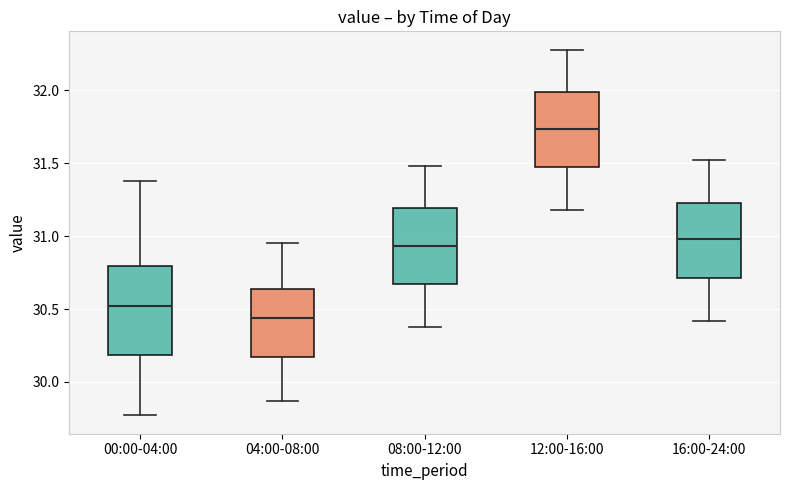

Where does the lower whisker of the box for 04:00-08:00 end on the y-axis? The values are not printed on the chart, so give them approximately, as read against the axis.

29.85